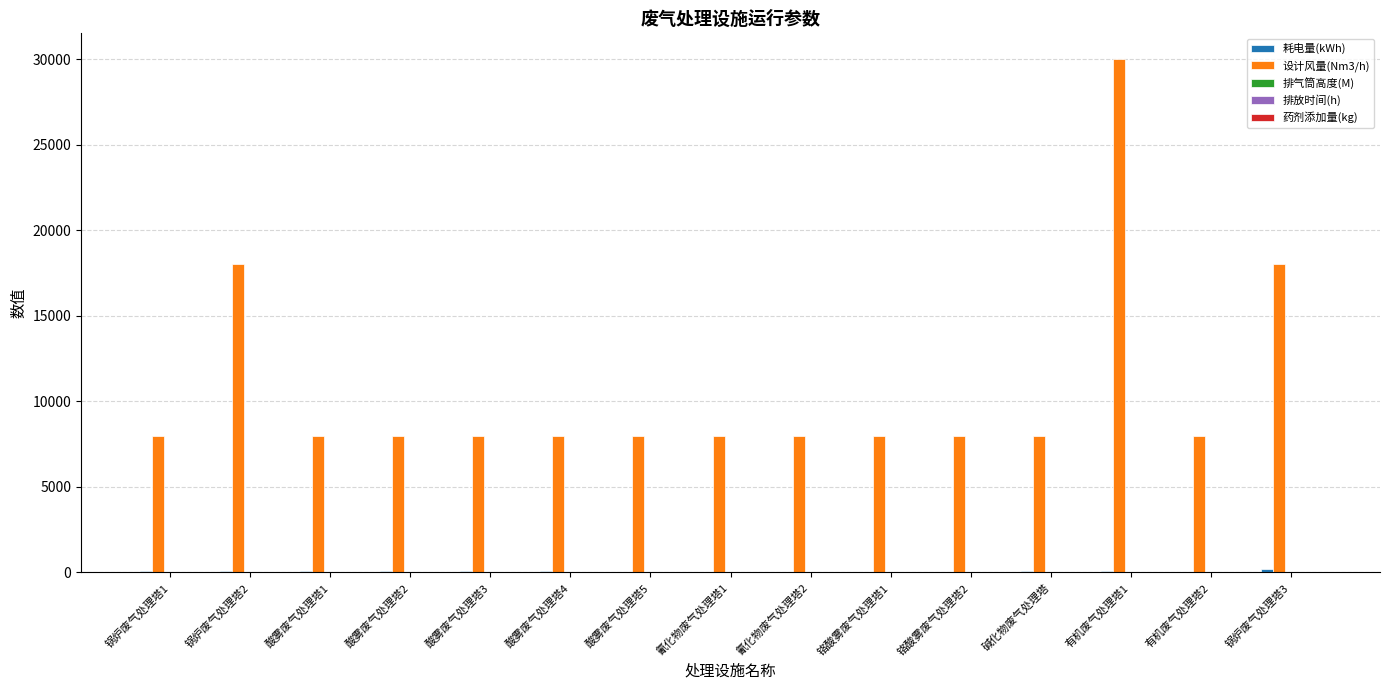

Which series has the largest total across all categories?

设计风量(Nm3/h)